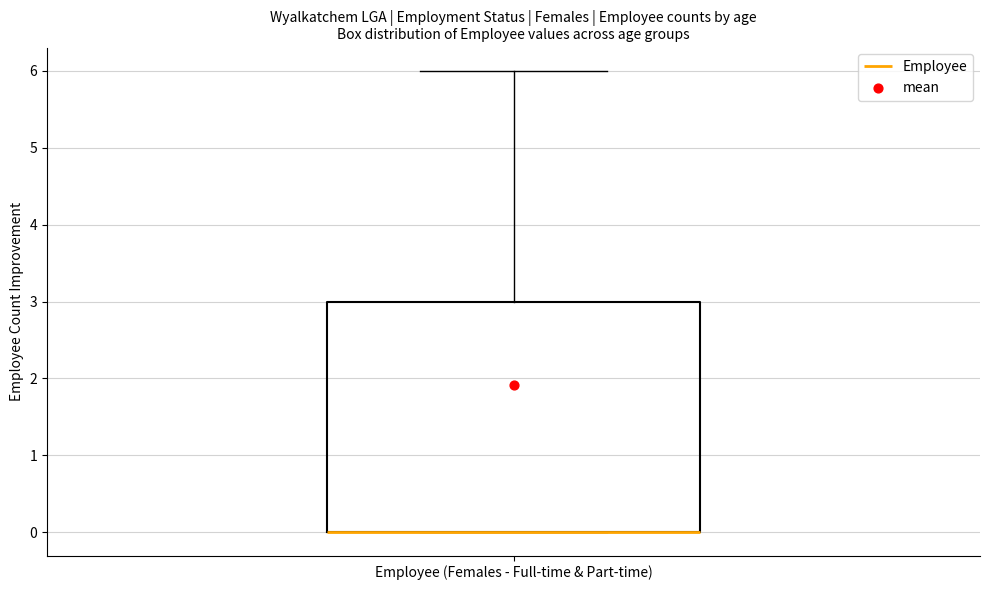

Transcribe this box plot: give where the median line is, the range the box spans, and where the two whiskers end, as read against the y-axis. The values are not printed on the chart, so give them approximately, as read against the axis.

median 0 (drawn on the box's lower edge), box 0 to 3, whiskers 0 to 6